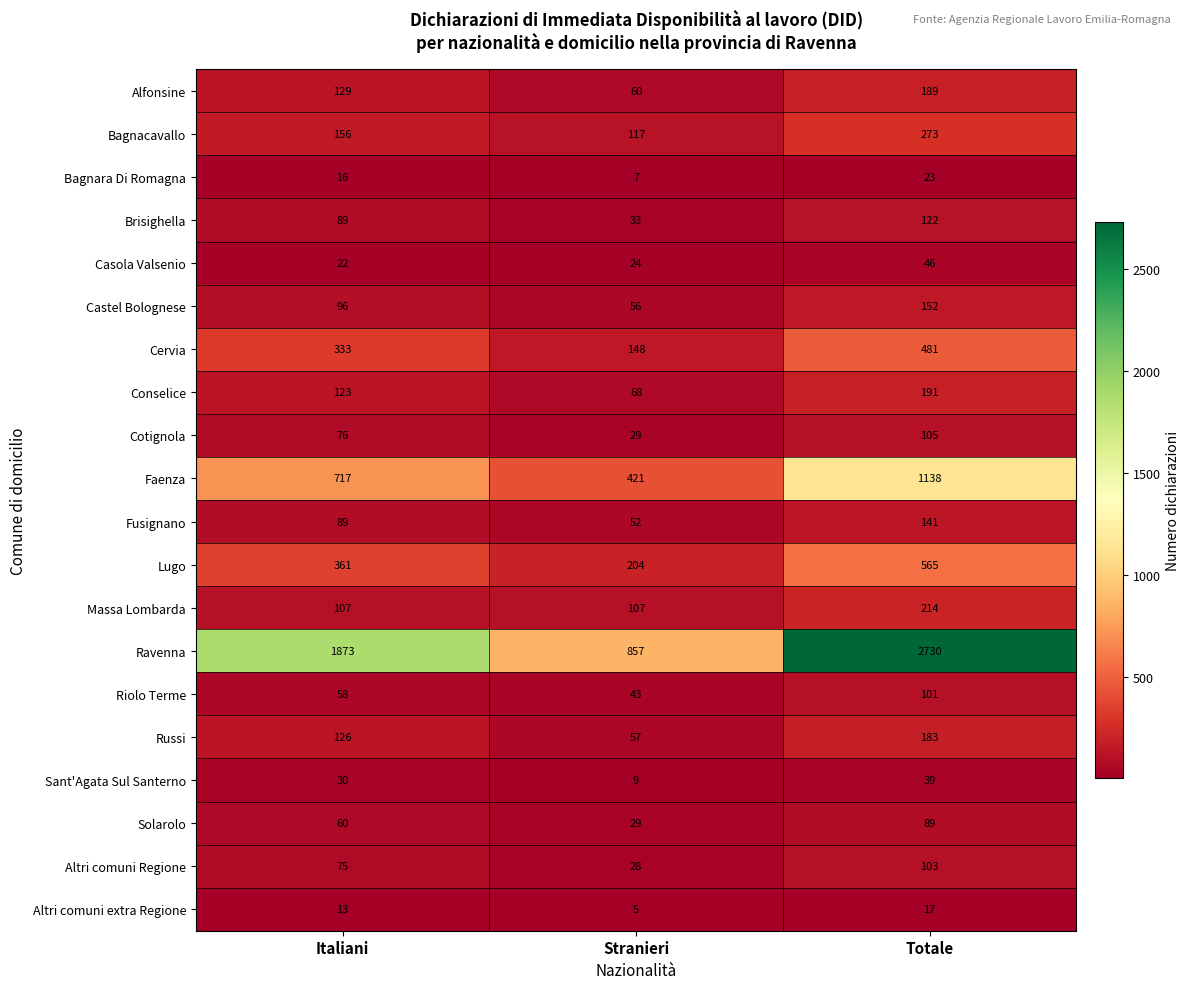

The Conselice series shows 318 at Totale. True or false?

False